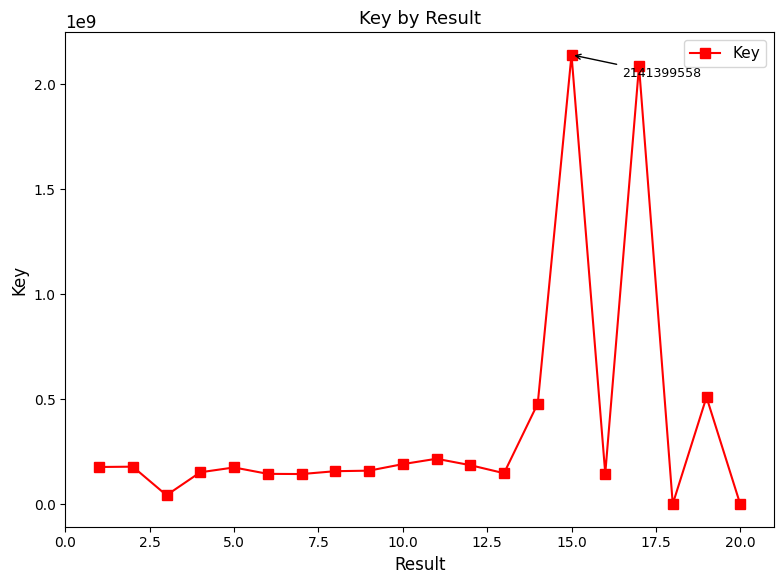

What is the maximum value shown in the chart?

2141399558